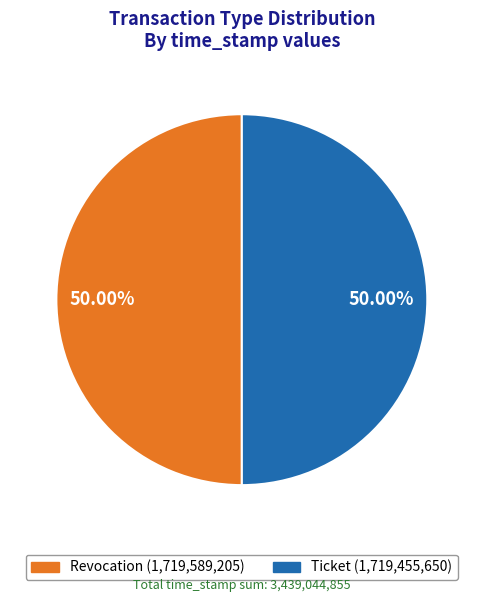

Approximately how many times larger is the value at Ticket compared to Revocation?

1.0